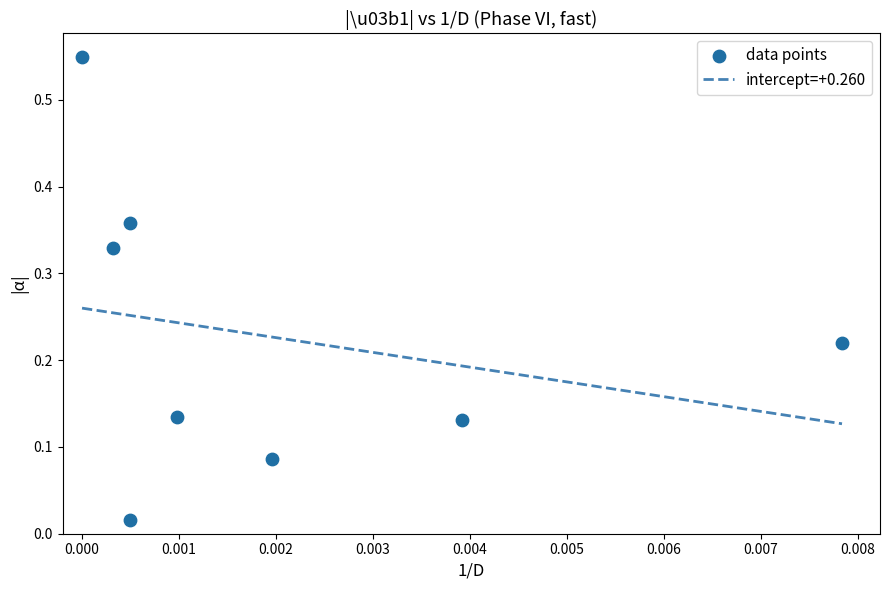

What is the range of Y values (max minus min)?

0.5